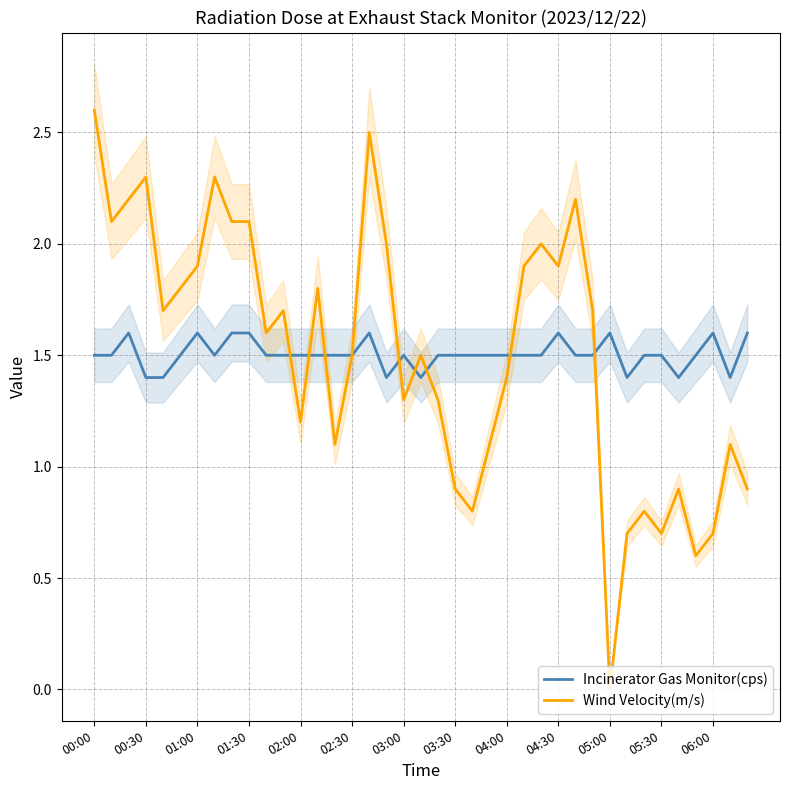

True or false: Incinerator Gas Monitor(cps) and Wind Velocity(m/s) cross at least once.

True